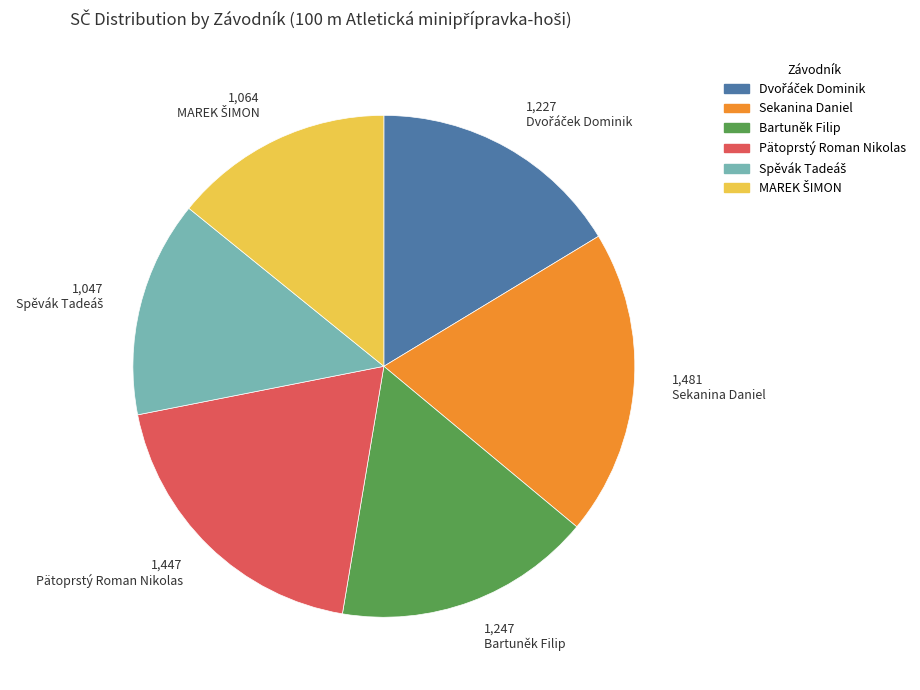

Is there any slice that represents more than half of the pie?

No